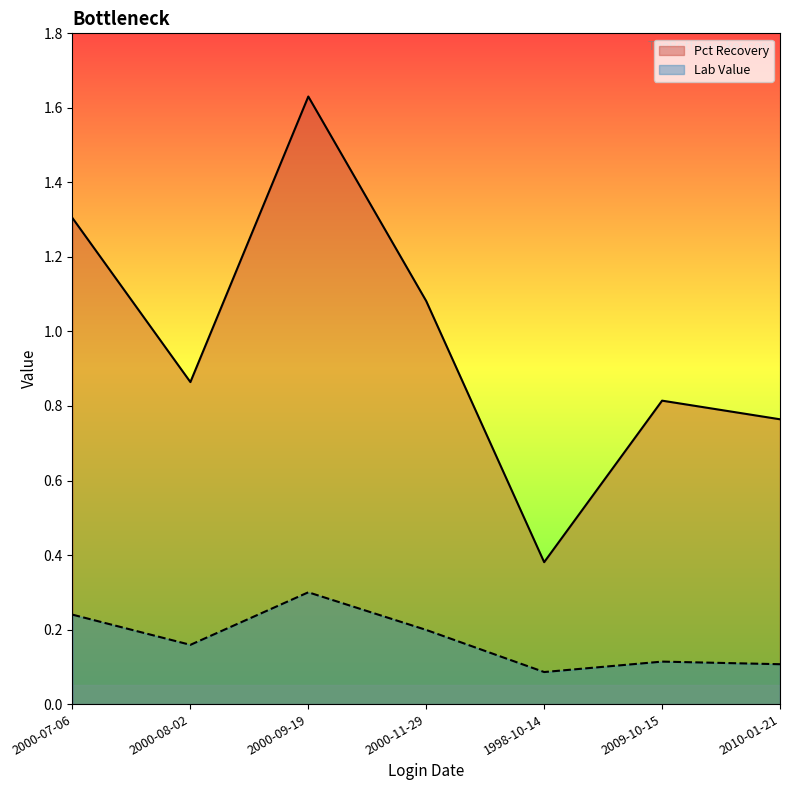

What is the smallest value displayed?

0.1